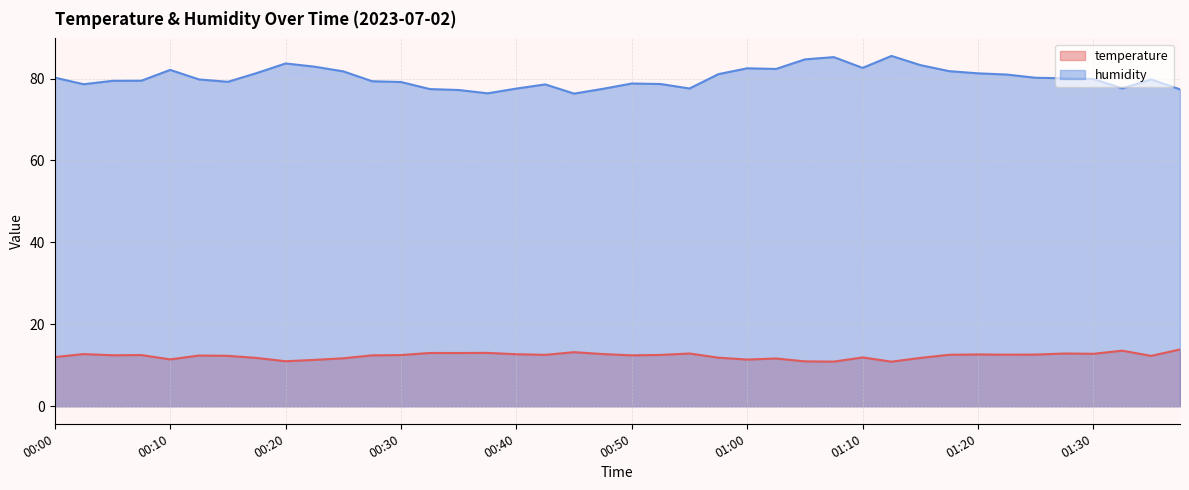

What is the sum of all humidity values?

3209.5